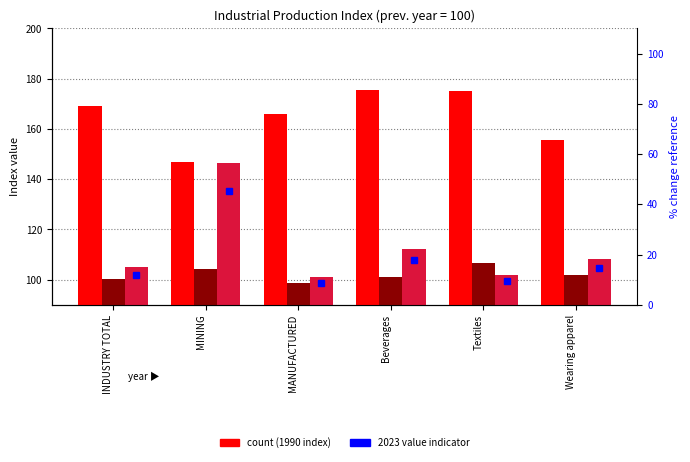

Rank the series by their average value, from highest to lowest.

1990, 2023, 2020